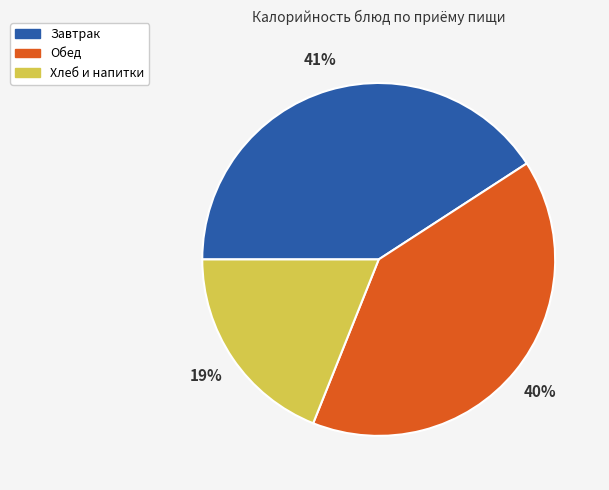

To the nearest percent, what is the average slice percentage?

33%